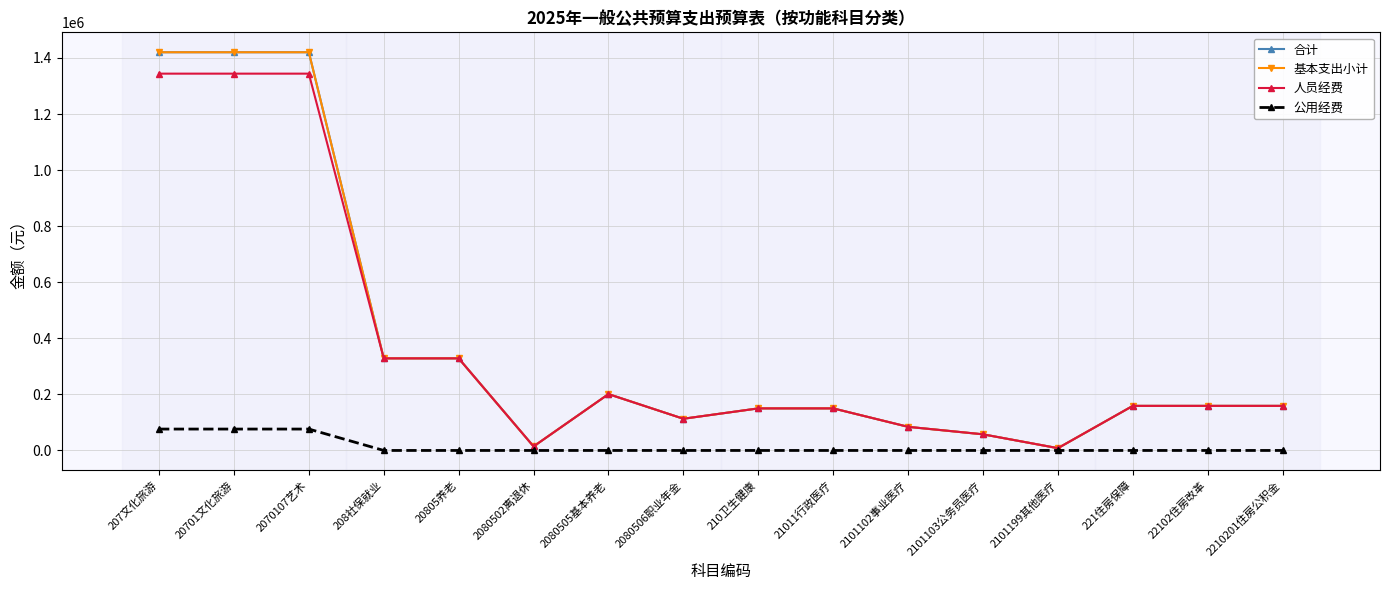

The 合计 series shows 140355 at 2101102事业医疗. True or false?

False